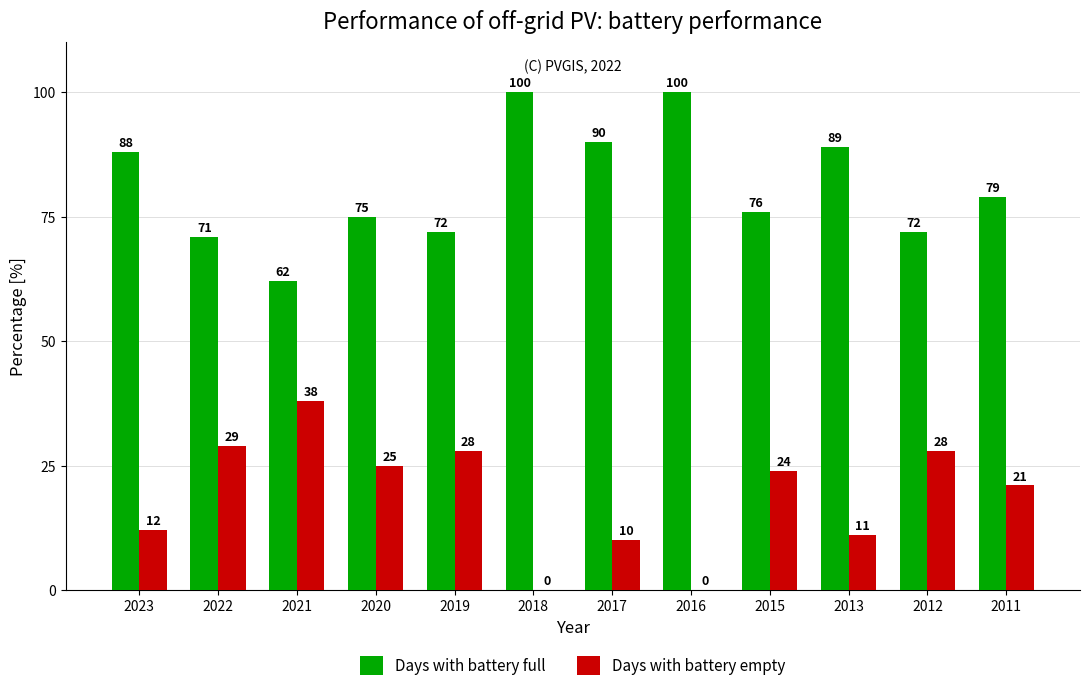

Count the number of categories in the chart.

12